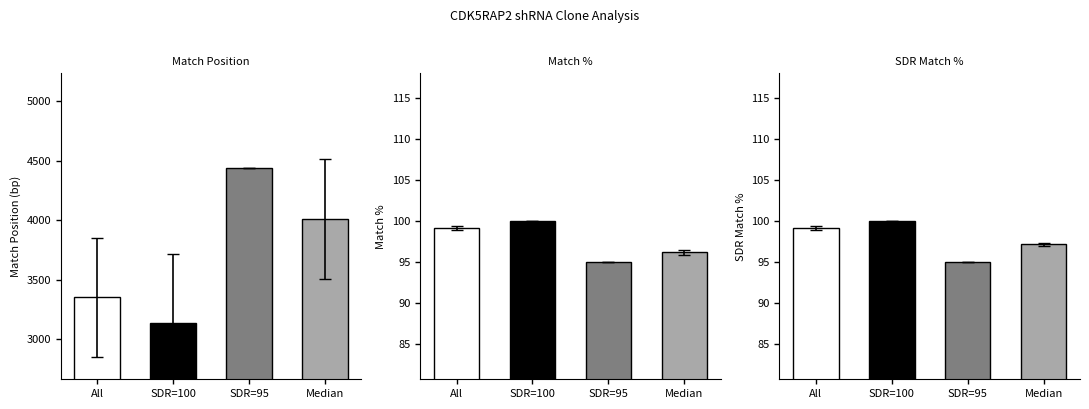

The Match % series shows 145 at TRCN0000183731. True or false?

False